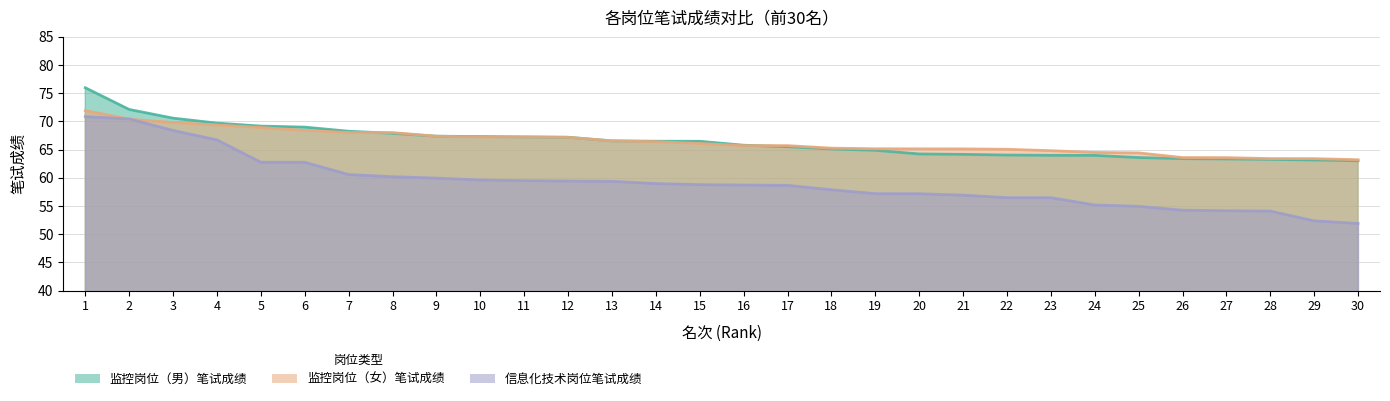

Which series has the largest range (max minus min)?

信息化技术岗位笔试成绩